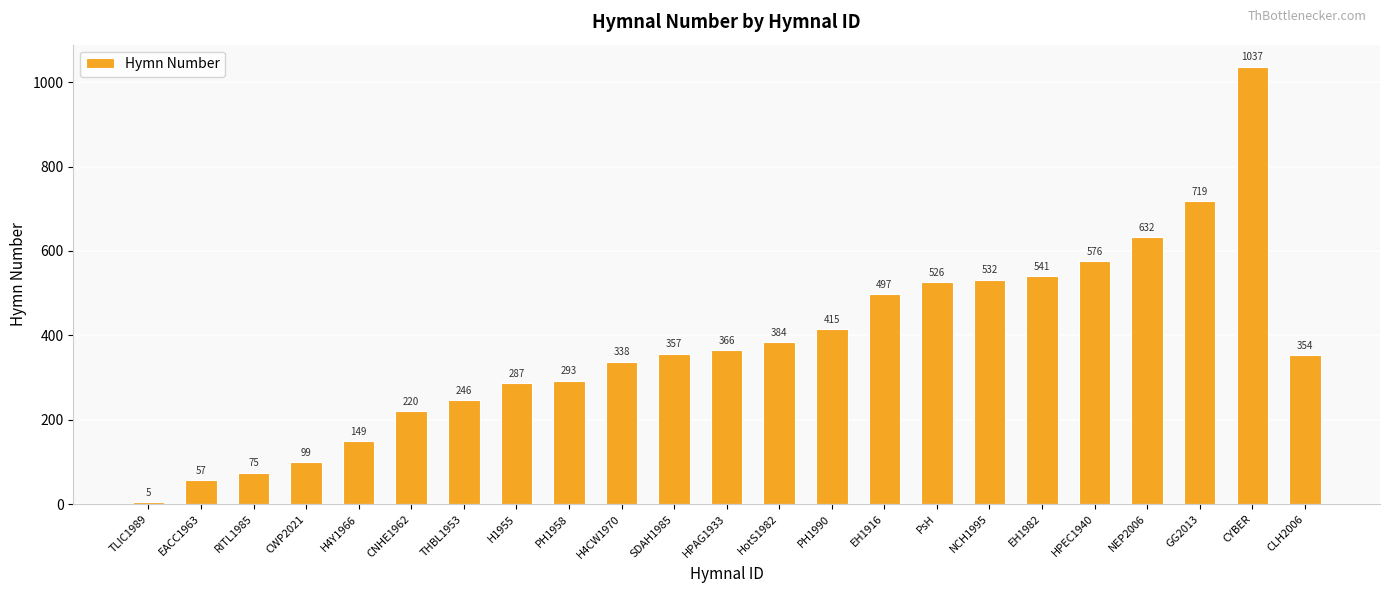

What is the label of the 17th bar from the right?

THBL1953